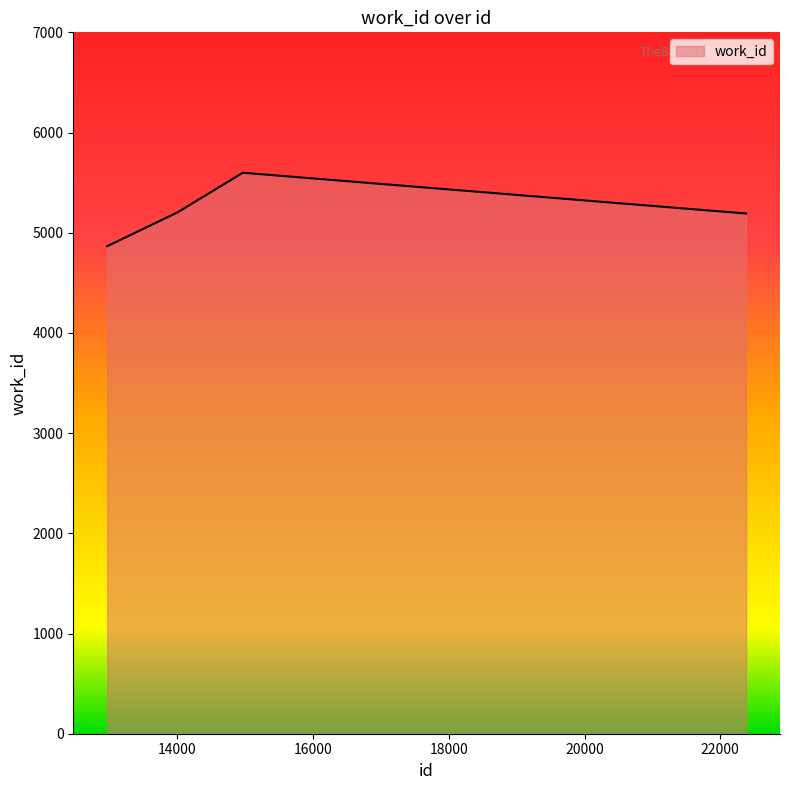

What is the maximum value shown in the chart?

5598